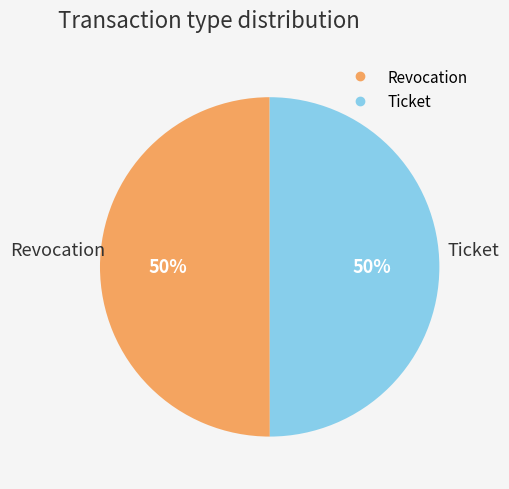

Do Ticket and Revocation together represent more than half of the pie?

Yes